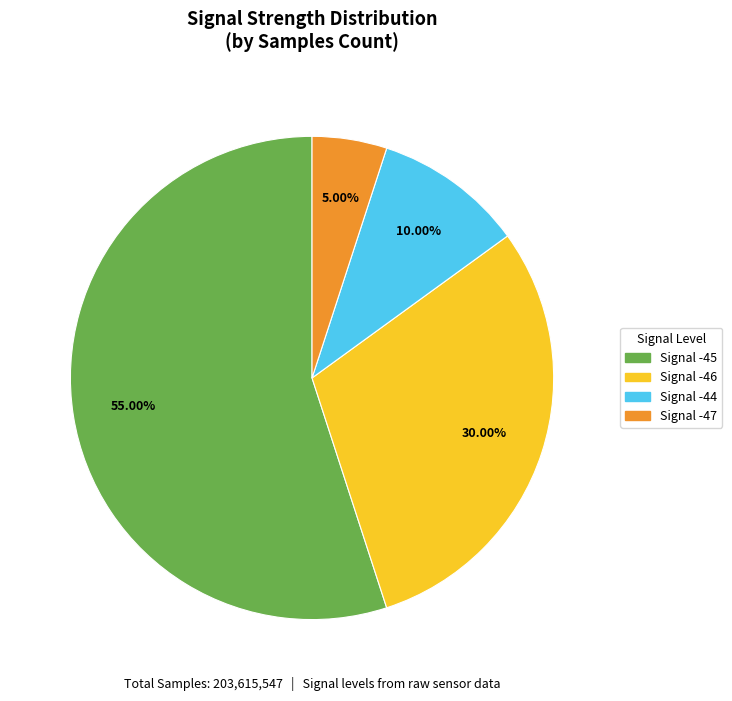

Does any single category account for the majority?

Yes